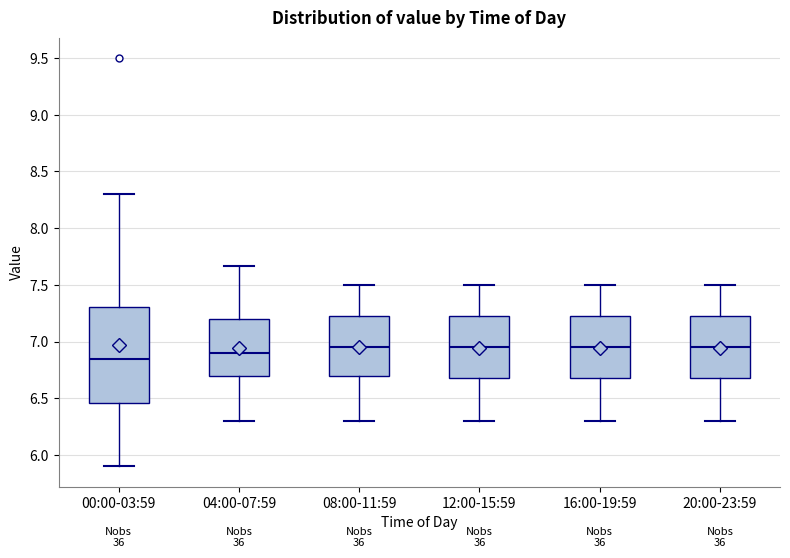

Reading left to right, read every box against the y-axis: the position of its median line, the range the box covers, and the ends of its whiskers. The values are not printed on the chart, so give them approximately, as read against the axis.

00:00-03:59: median 6.85, box 6.45 to 7.30, whiskers 5.90 to 8.30
04:00-07:59: median 6.90, box 6.70 to 7.20, whiskers 6.30 to 7.65
08:00-11:59: median 6.95, box 6.70 to 7.25, whiskers 6.30 to 7.50
12:00-15:59: median 6.95, box 6.70 to 7.25, whiskers 6.30 to 7.50
16:00-19:59: median 6.95, box 6.70 to 7.25, whiskers 6.30 to 7.50
20:00-23:59: median 6.95, box 6.70 to 7.25, whiskers 6.30 to 7.50